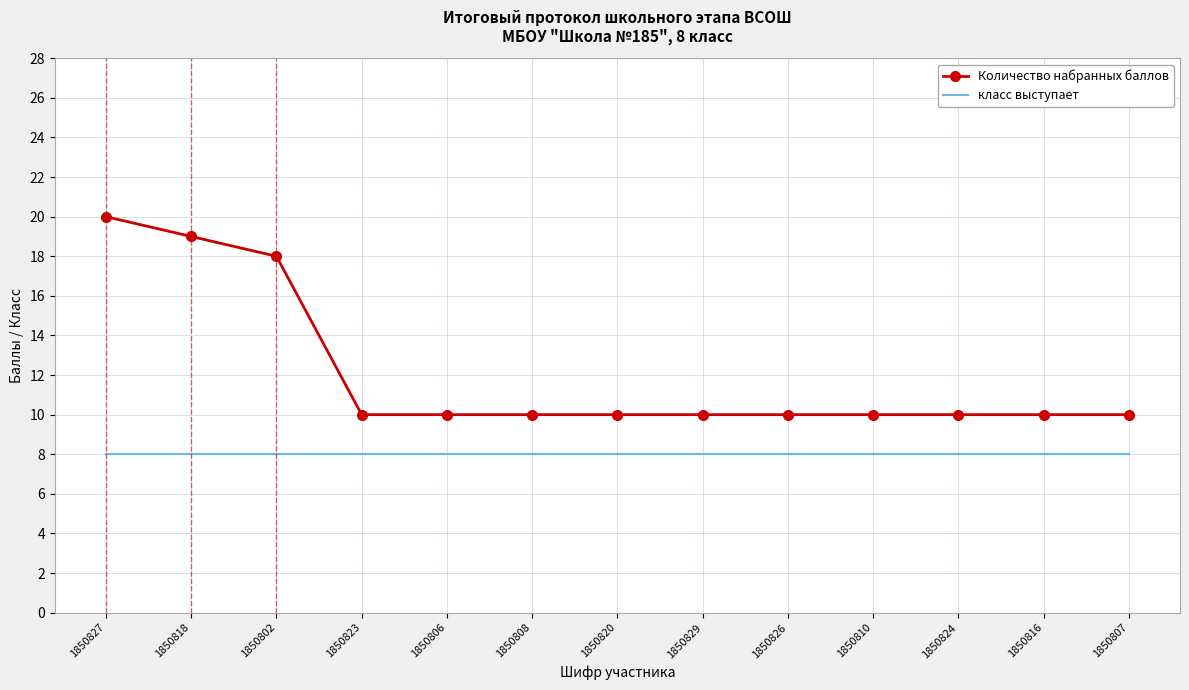

What are all the series names shown in the legend?

Количество набранных баллов, класс выступает